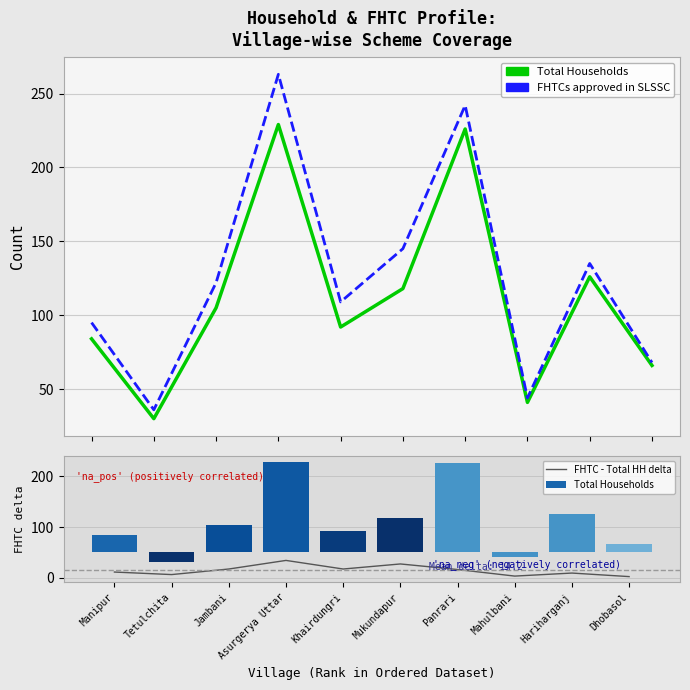

Where is FHTC - Total HH delta nearest to the value 18?

Jambani